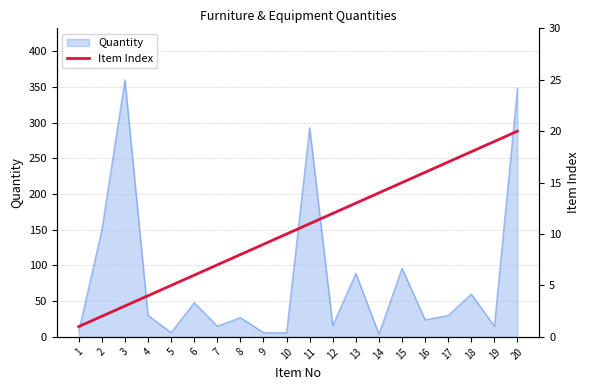

The value of Quantity at 18 is 95. True or false?

False